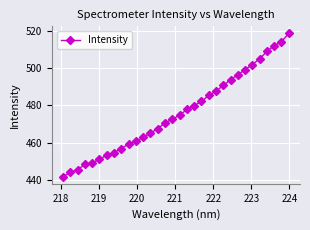

What is the value of the 30th point from the left?

512.0